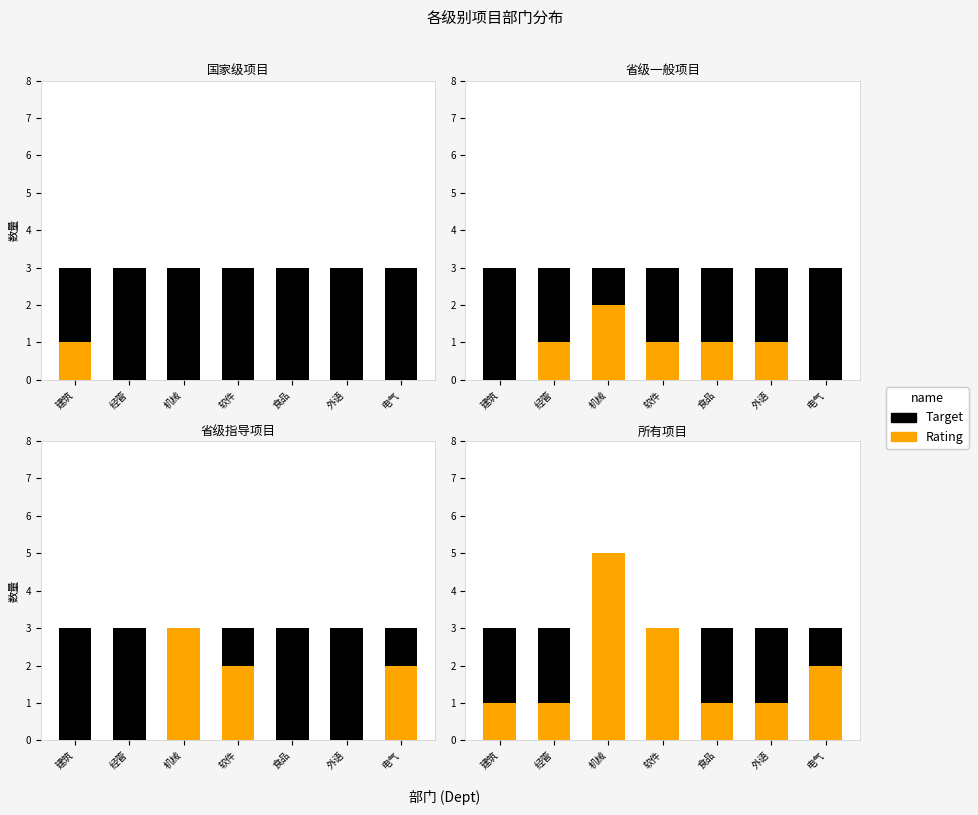

Count the Rating values in the range 1 to 3.

6